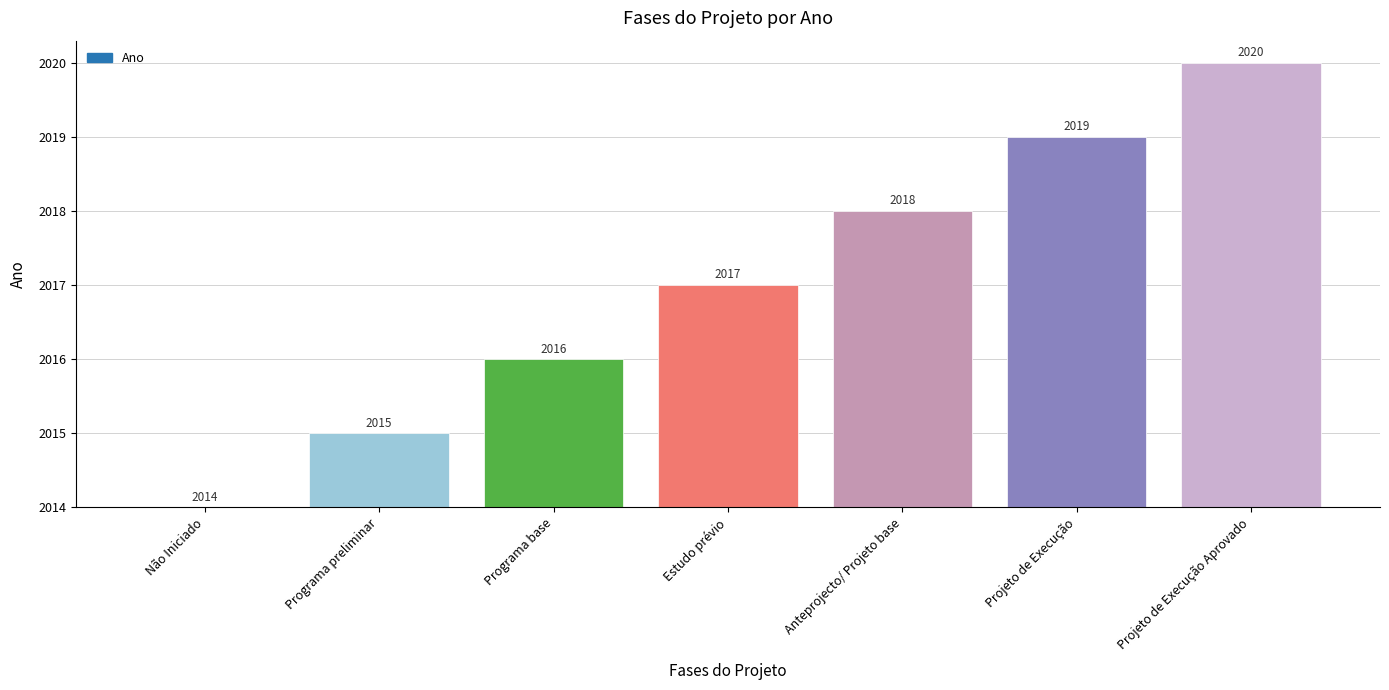

What is the sum of the values at Estudo prévio and Projeto de Execução?

8